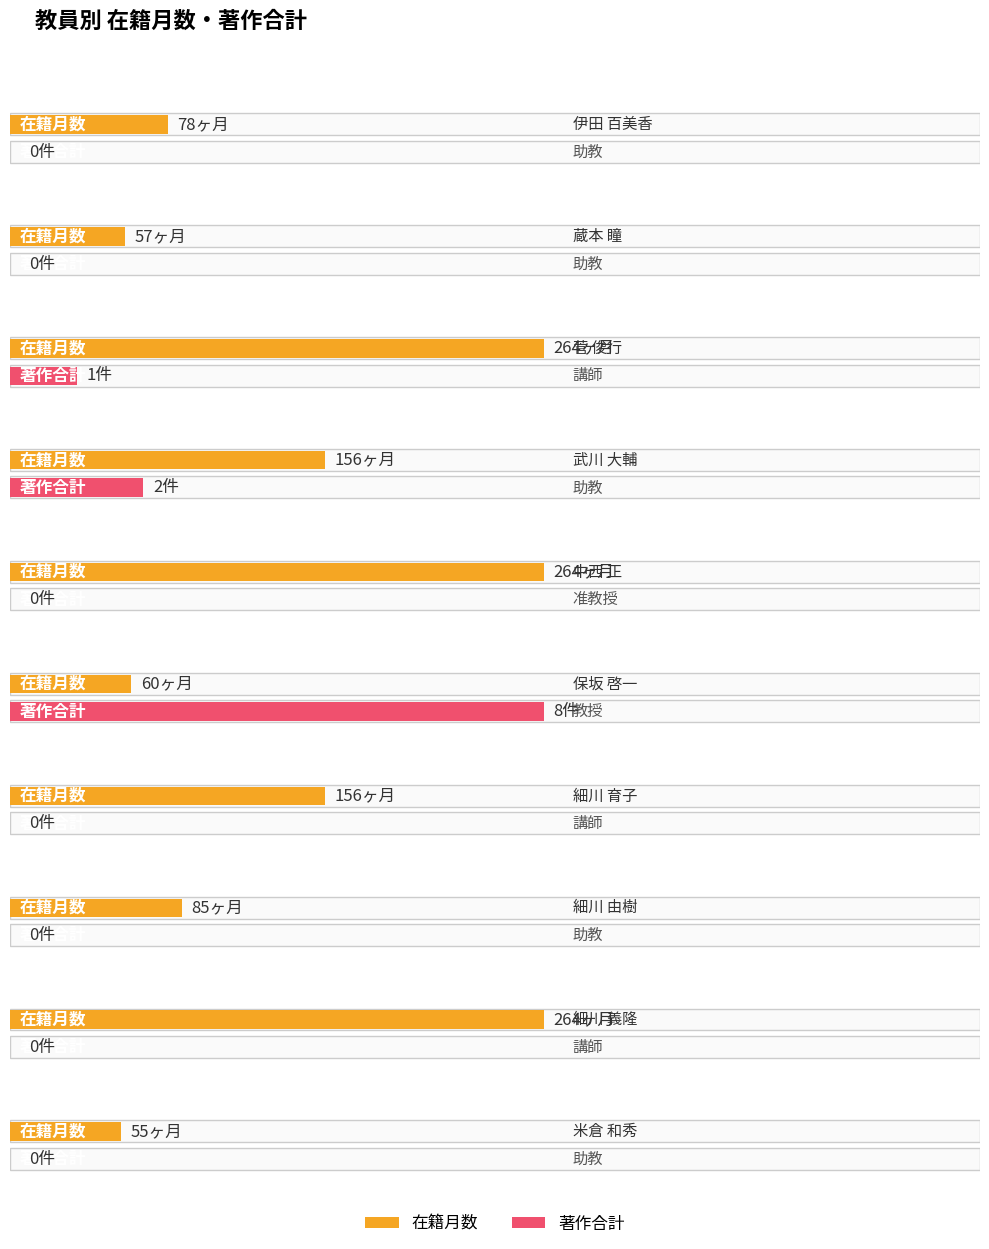

How many data points in 在籍月数 are above 156?

3